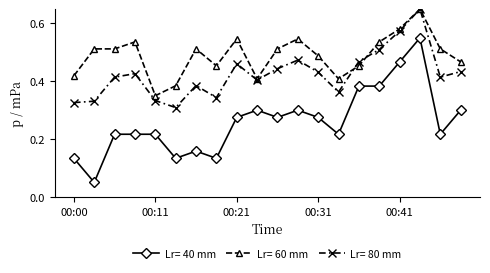

Count the Lr= 80 mm values in the range 0 to 1.

20